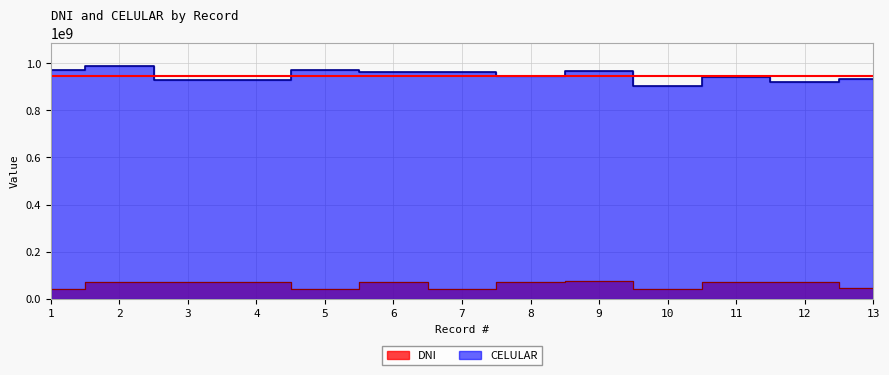

True or false: CELULAR and DNI intersect in this chart.

False